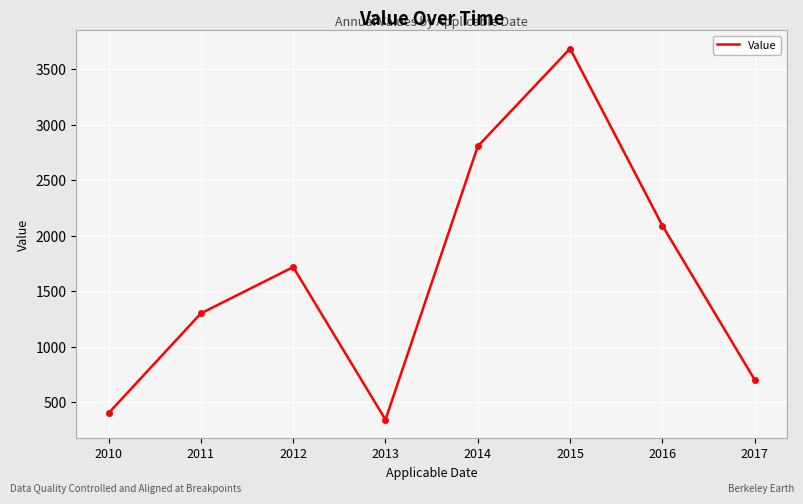

Where is the first local minimum?

2013